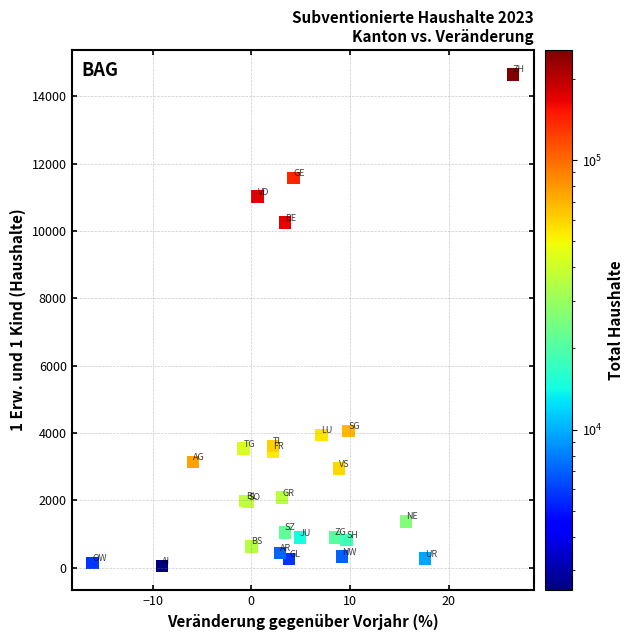

What Y value in the scatter plot is closest to 7354?

10250